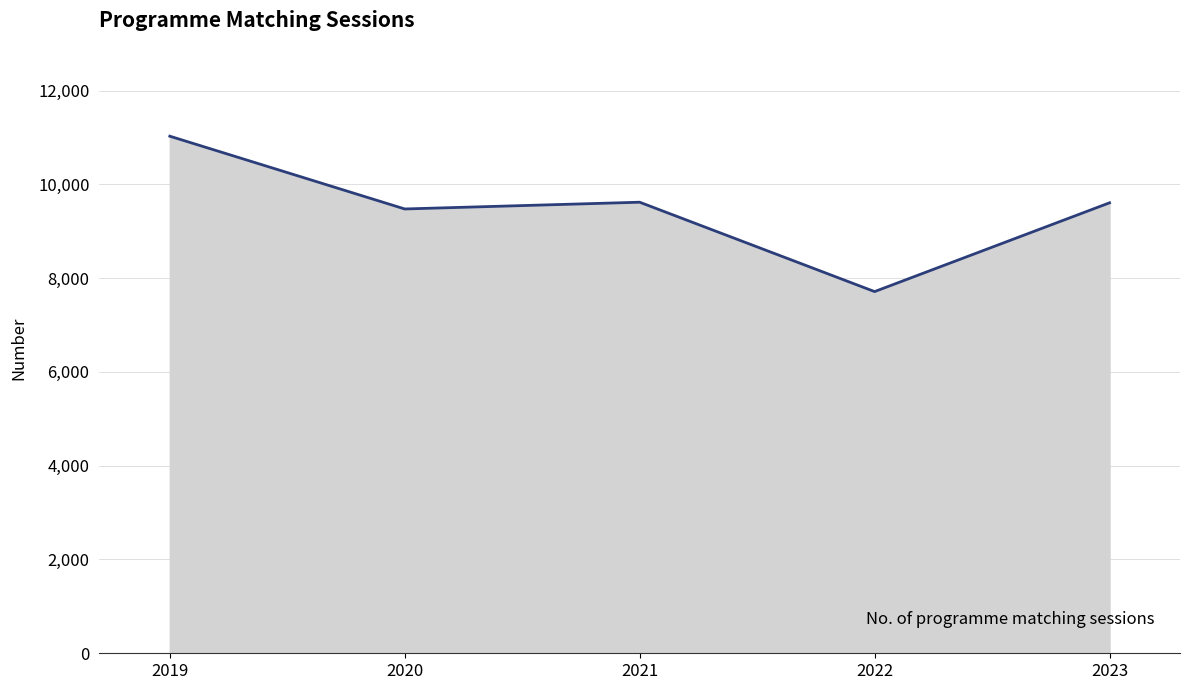

At which category does the chart reach its peak across all series?

2019